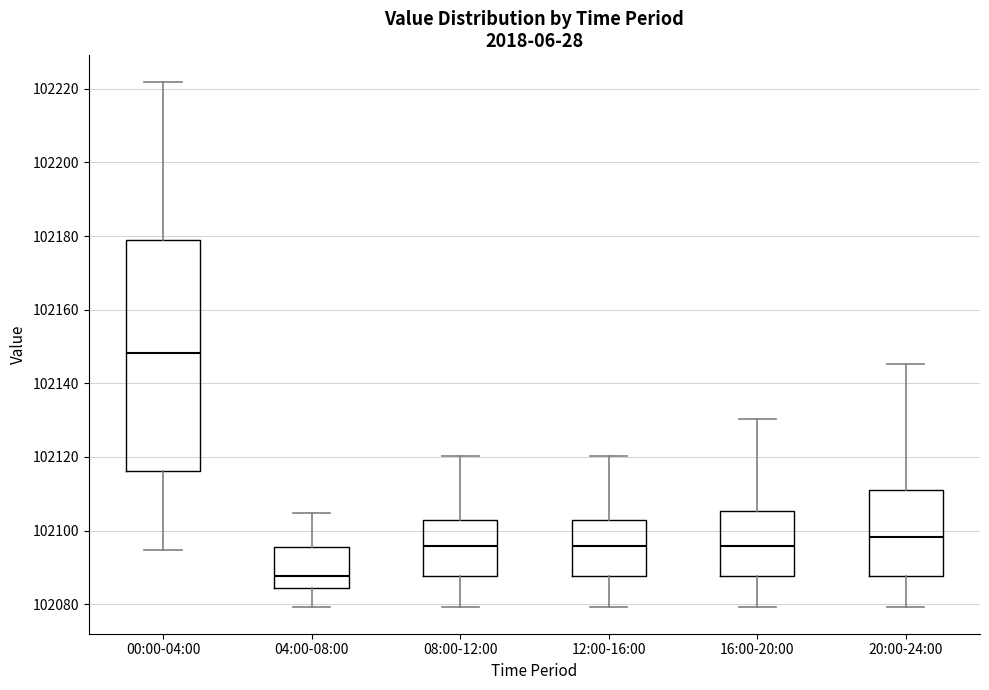

Reading left to right, read every box against the y-axis: the position of its median line, the range the box covers, and the ends of its whiskers. The values are not printed on the chart, so give them approximately, as read against the axis.

00:00-04:00: median 102148, box 102116 to 102178, whiskers 102094 to 102222
04:00-08:00: median 102088, box 102084 to 102096, whiskers 102080 to 102104
08:00-12:00: median 102096, box 102088 to 102102, whiskers 102080 to 102120
12:00-16:00: median 102096, box 102088 to 102102, whiskers 102080 to 102120
16:00-20:00: median 102096, box 102088 to 102106, whiskers 102080 to 102130
20:00-24:00: median 102098, box 102088 to 102112, whiskers 102080 to 102146